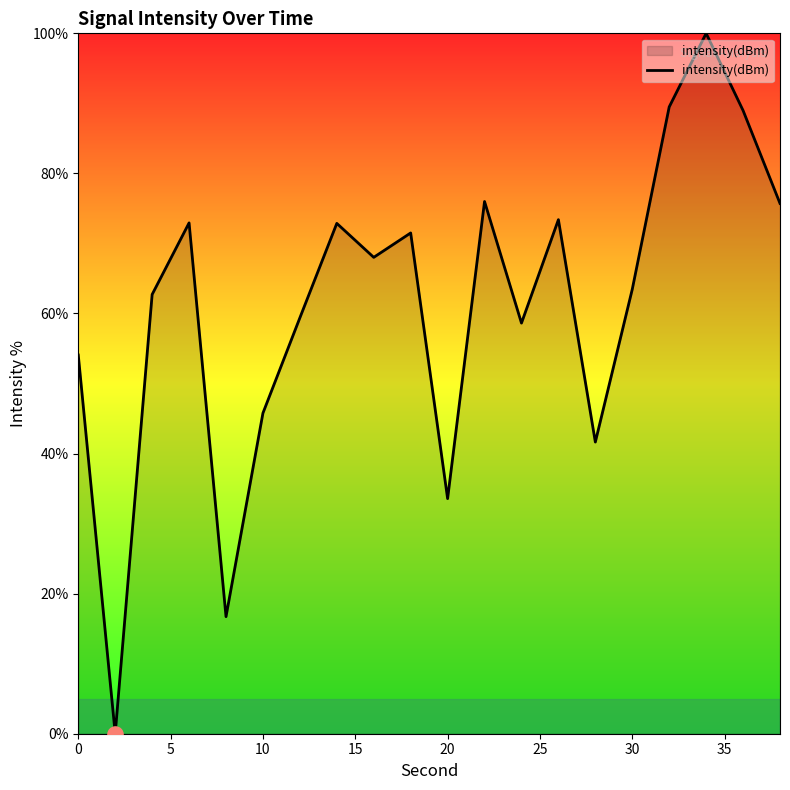

What is the greatest value displayed?

100.0